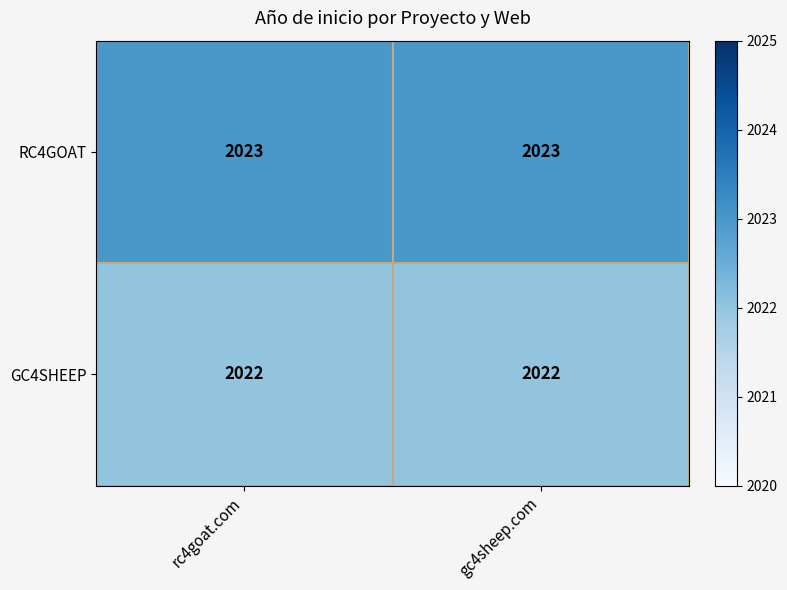

What is the spread (max minus min) of values at rc4goat.com?

1